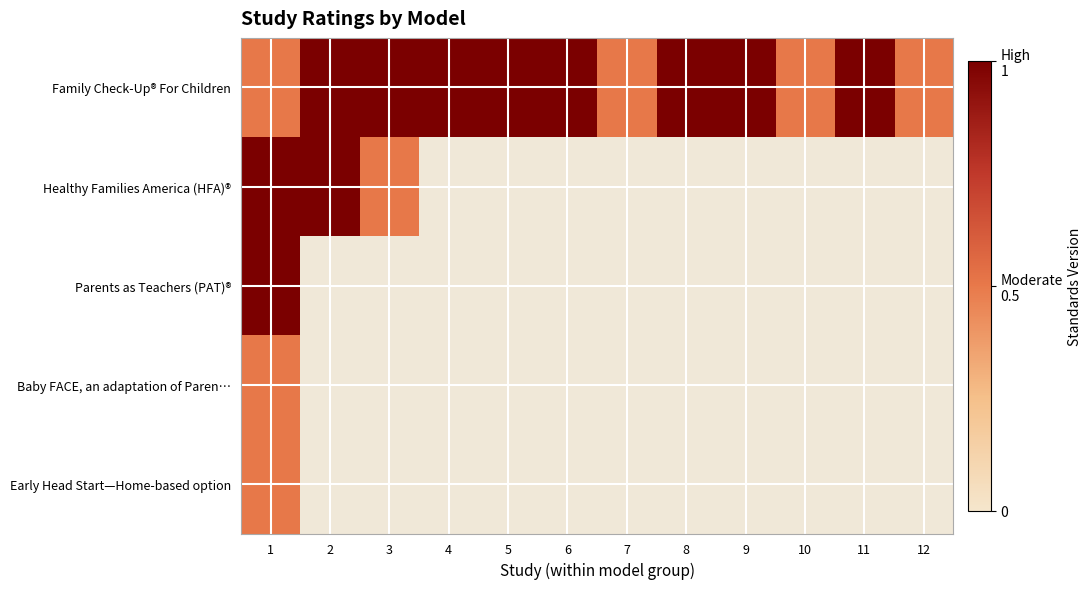

What is the sum of the Family Check-Up® For Children values at 8 and 3?

2.0